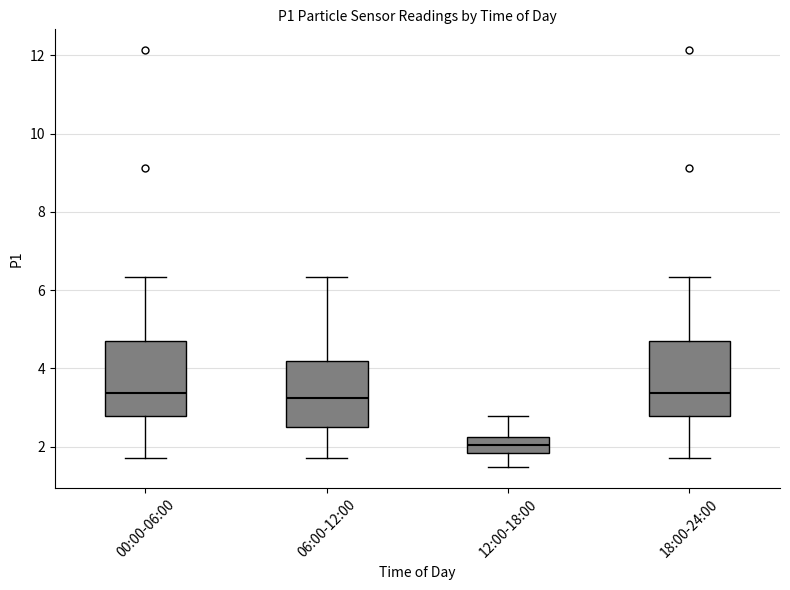

Where is the upper edge of the box for 18:00-24:00 on the y-axis? The values are not printed on the chart, so give them approximately, as read against the axis.

4.6